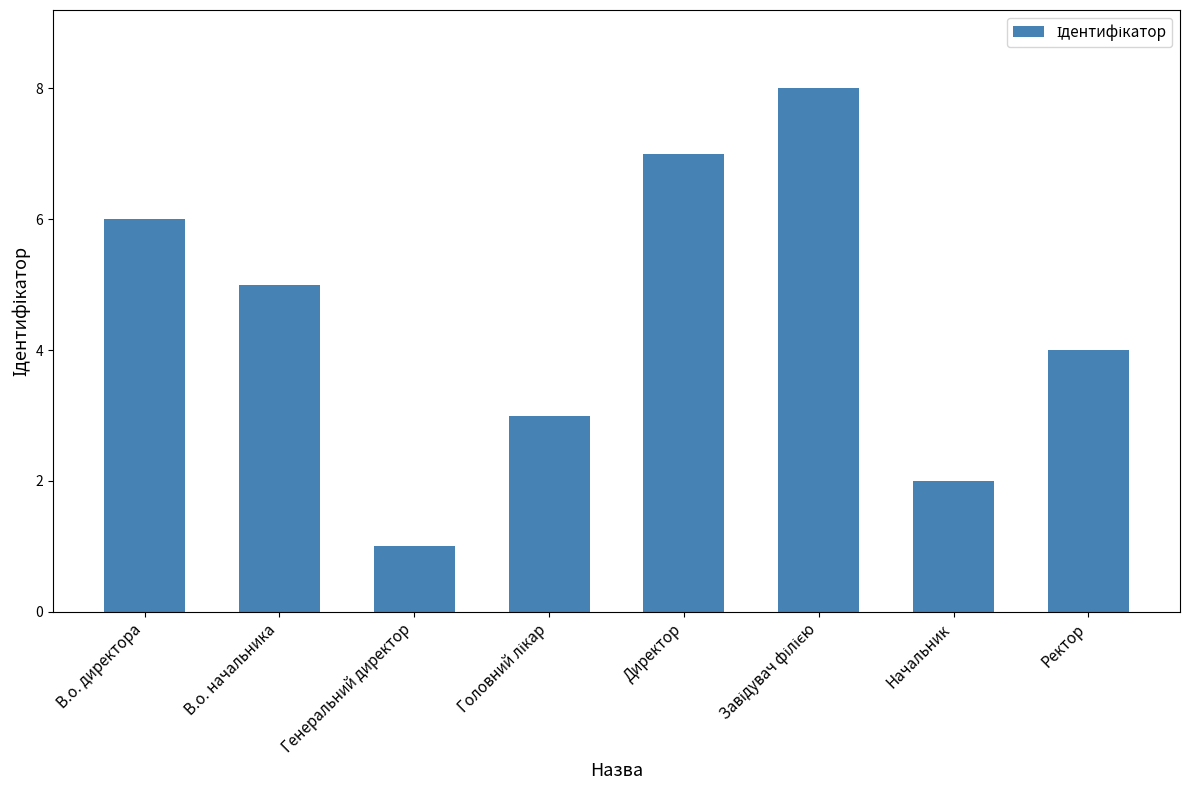

What is the sum of the values at В.о. начальника and В.о. директора?

11